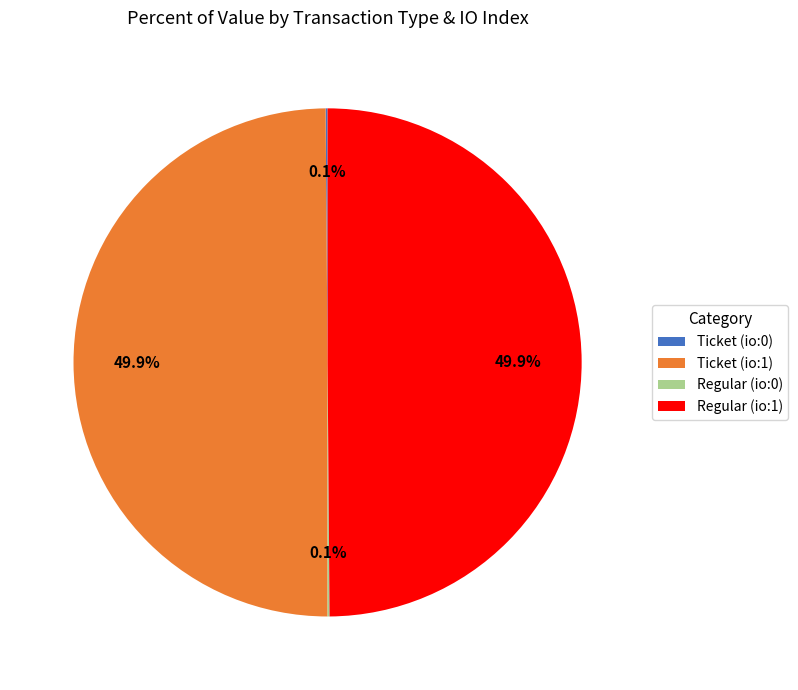

Does Regular (io:1) represent more than half of the total?

No